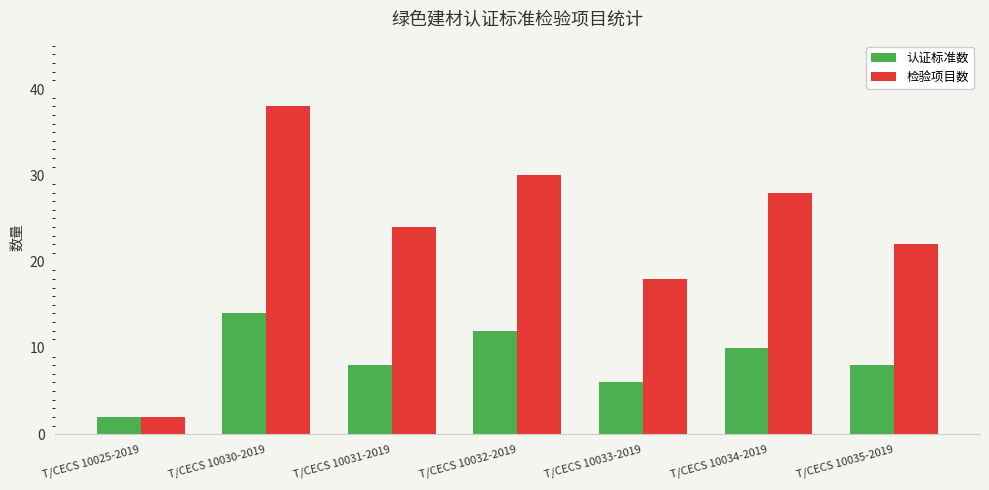

What are all the series names shown in the legend?

认证标准数, 检验项目数